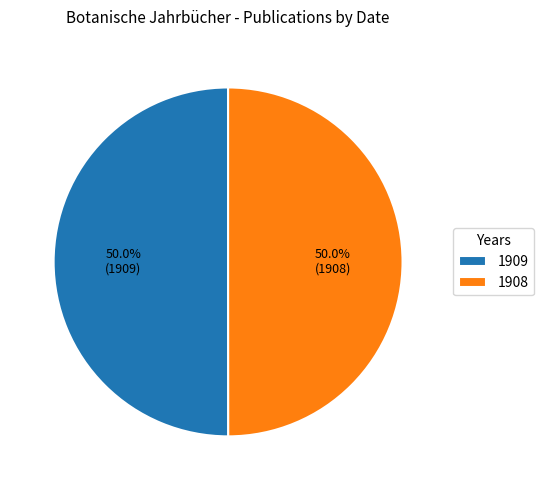

To the nearest percent, what is the average slice percentage?

50%